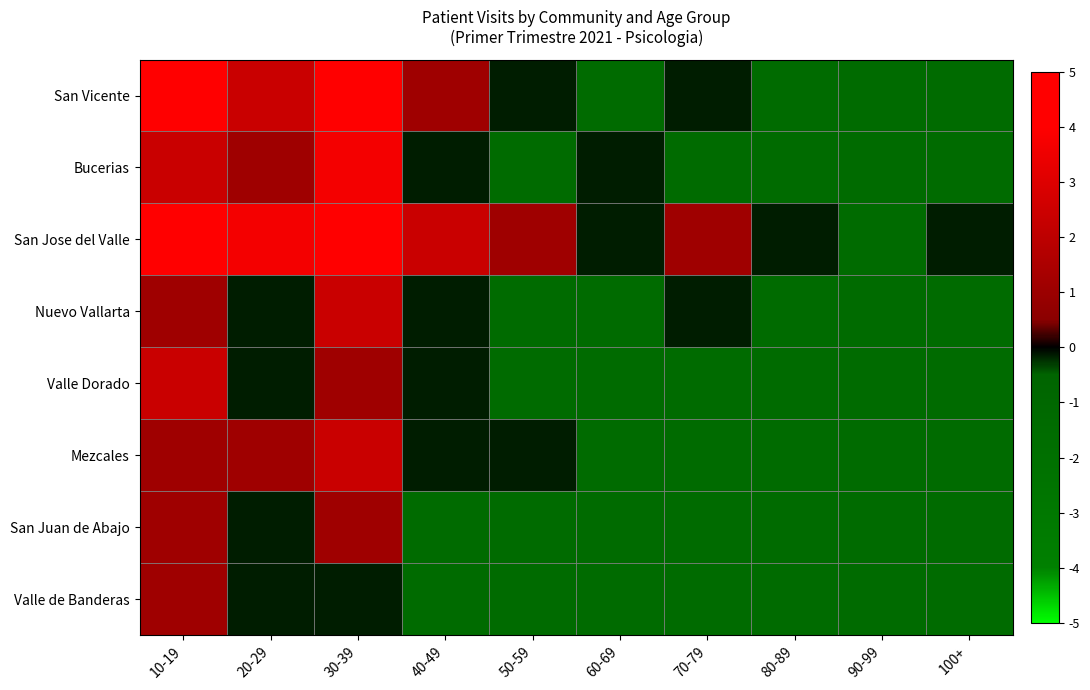

At which category is the sum across all series the highest?

30-39